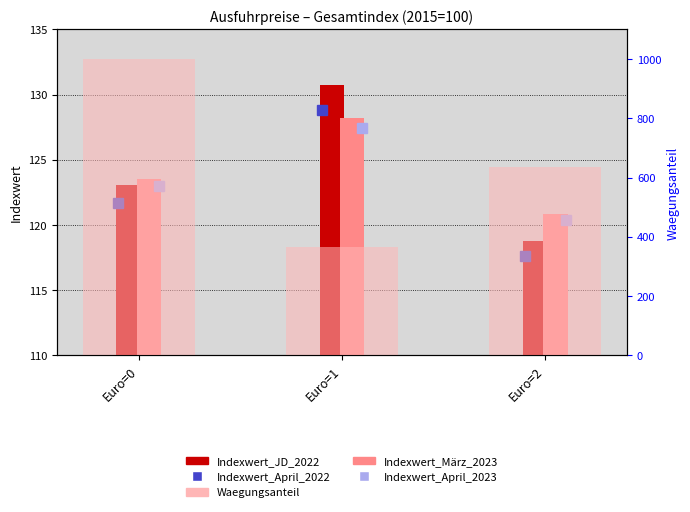

List the labels in order of Indexwert_März_2023 value, smallest first.

Euro=2, Euro=0, Euro=1